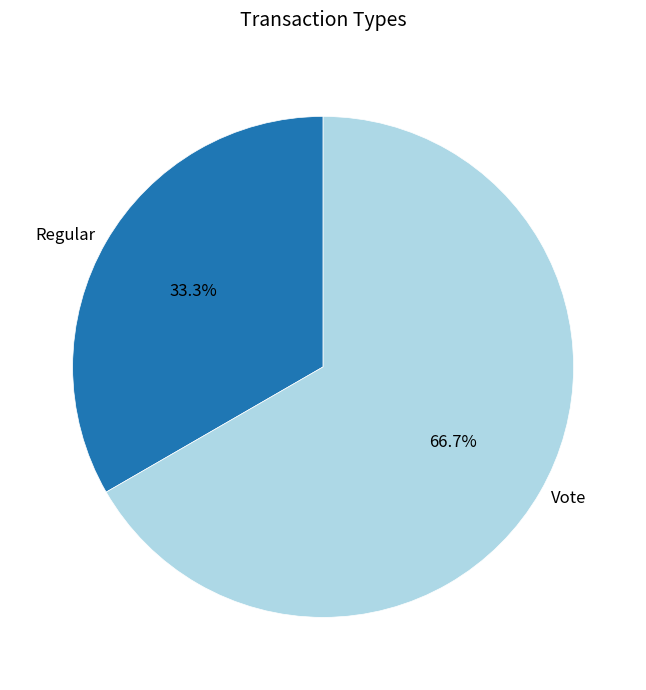

Rank the categories by value from highest to lowest.

Vote, Regular